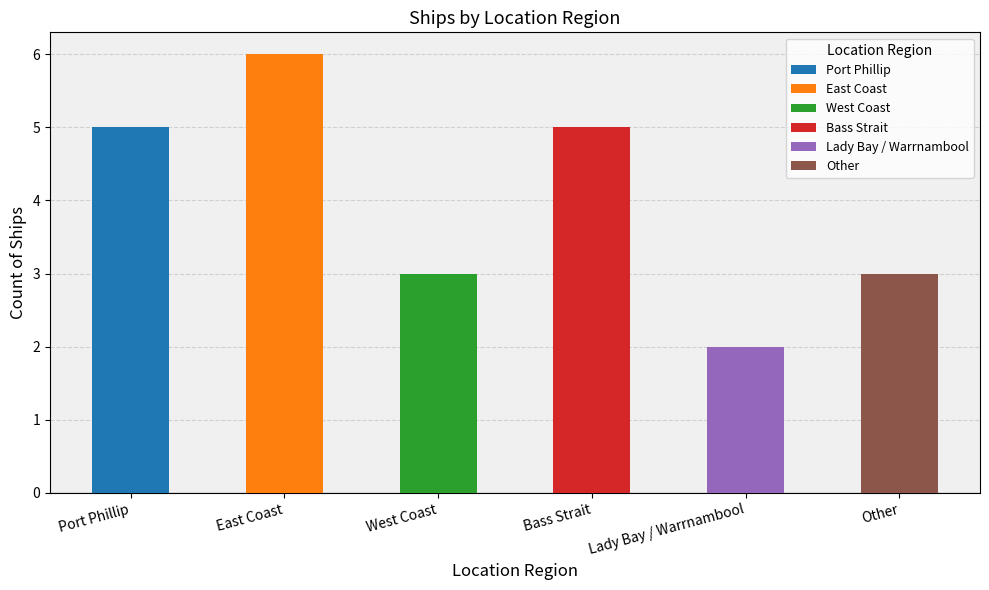

Between West Coast and Other, which is larger?

West Coast